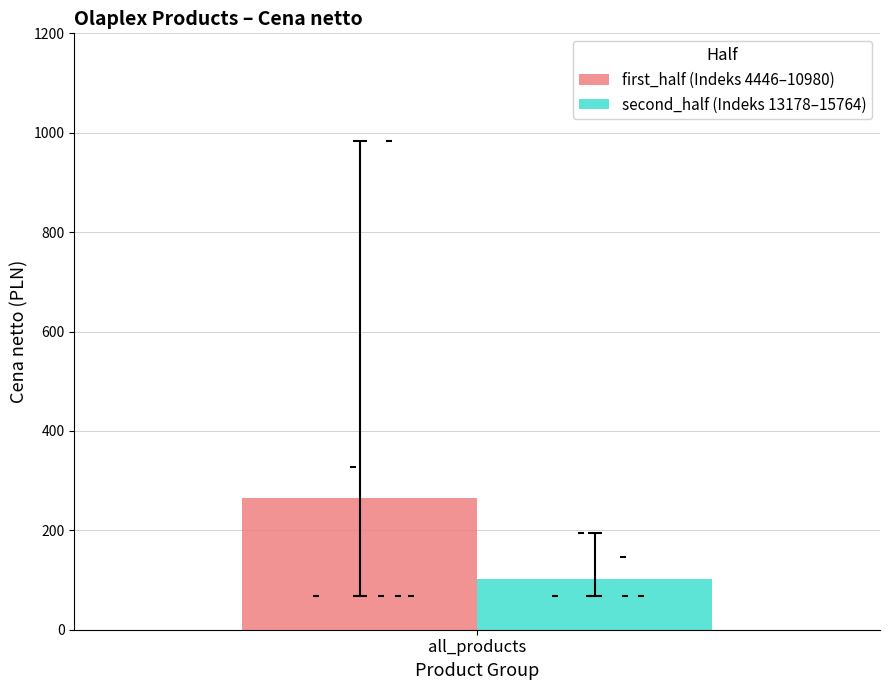

What is the maximum value for first_half (Indeks 4446–10980)?

264.6